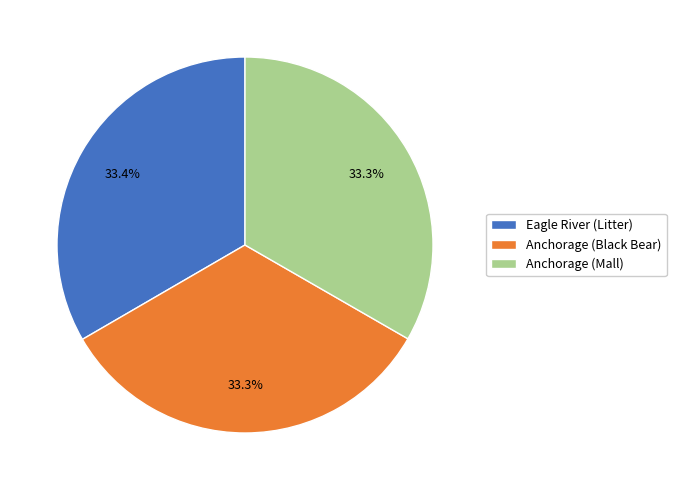

What percentage is the Anchorage (Black Bear) slice, to the nearest percent?

33%